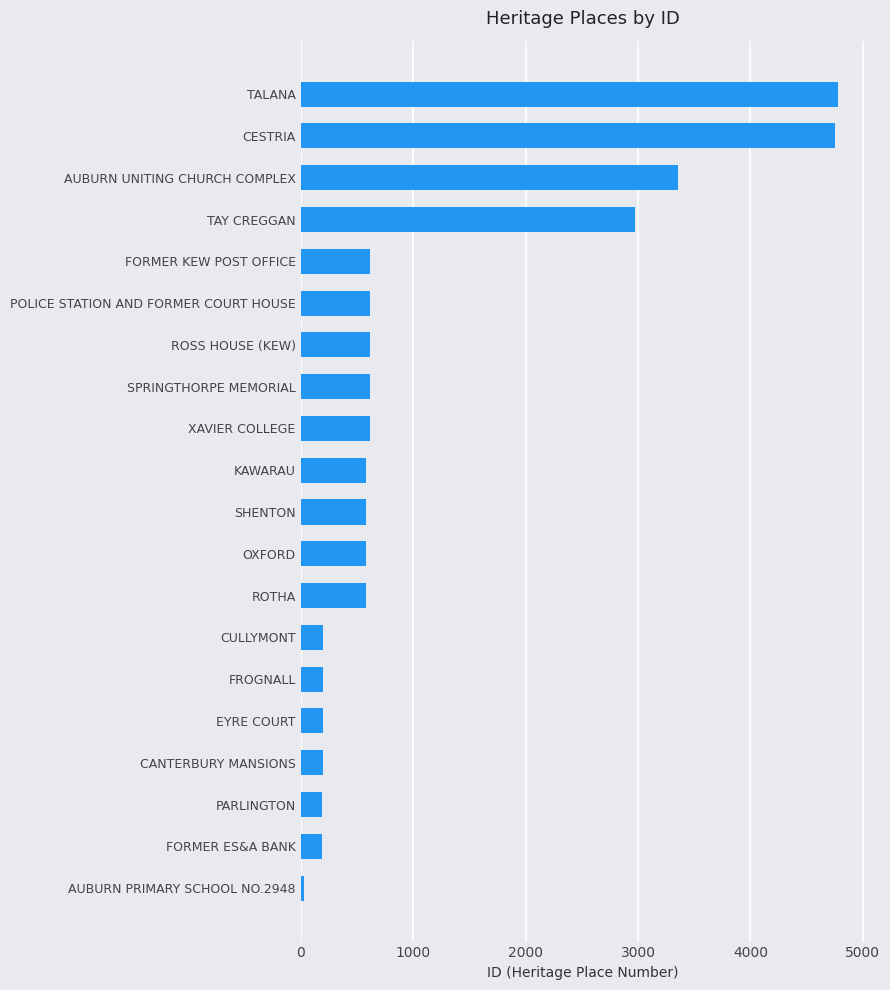

What is the maximum value shown in the chart?

4775